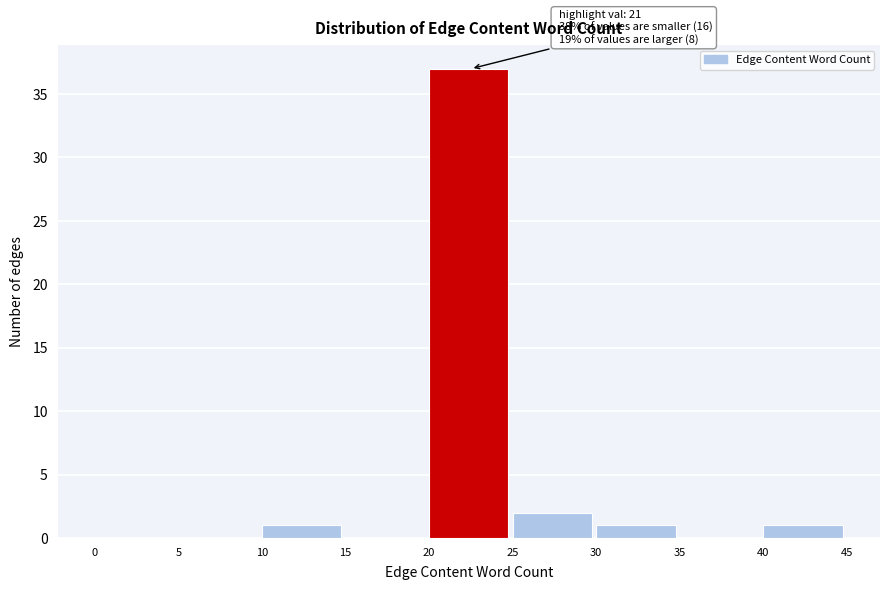

Over which range of the x-axis is the bar tallest?

20 to 25